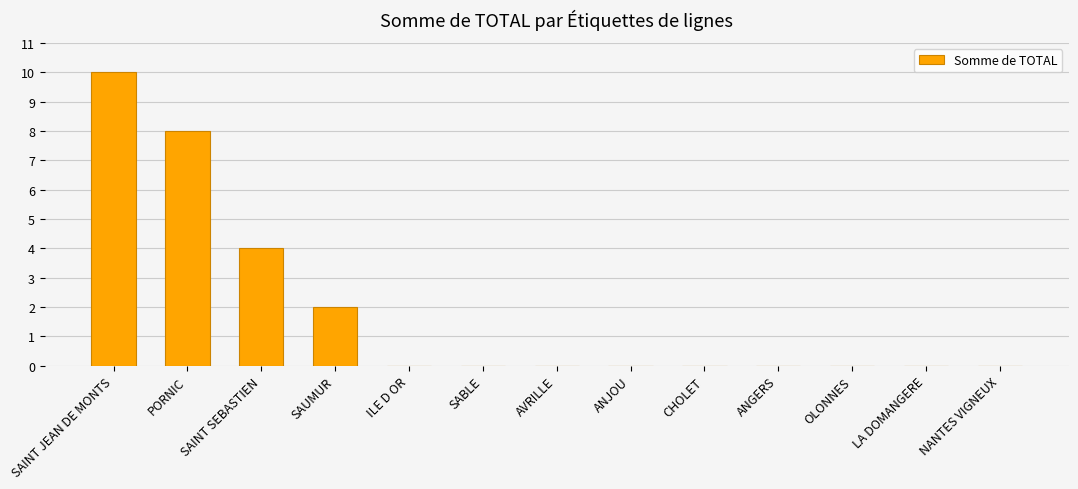

Reading left to right, what are all the values shown in this chart?

SAINT JEAN DE MONTS=10	PORNIC=8	SAINT SEBASTIEN=4	SAUMUR=2	ILE D OR=0	SABLE=0	AVRILLE=0	ANJOU=0	CHOLET=0	ANGERS=0	OLONNES=0	LA DOMANGERE=0	NANTES VIGNEUX=0